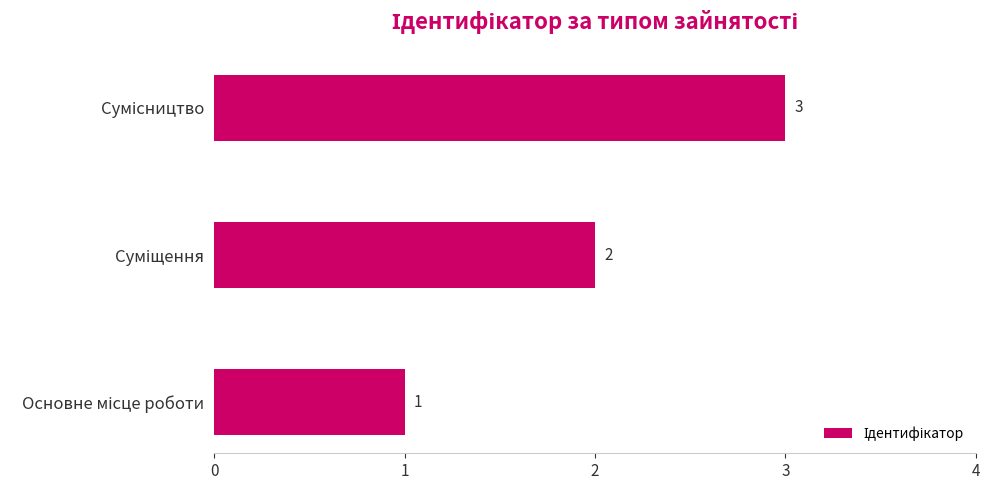

What is the sum of all values?

6